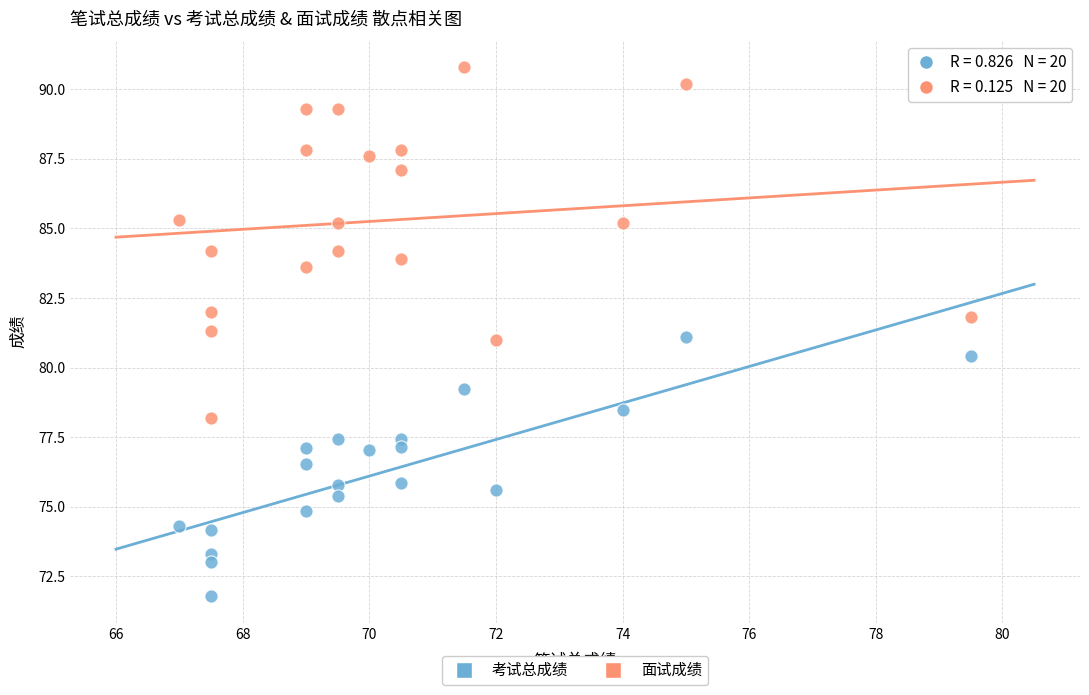

What are all the series names shown in the legend?

考试总成绩, 面试成绩